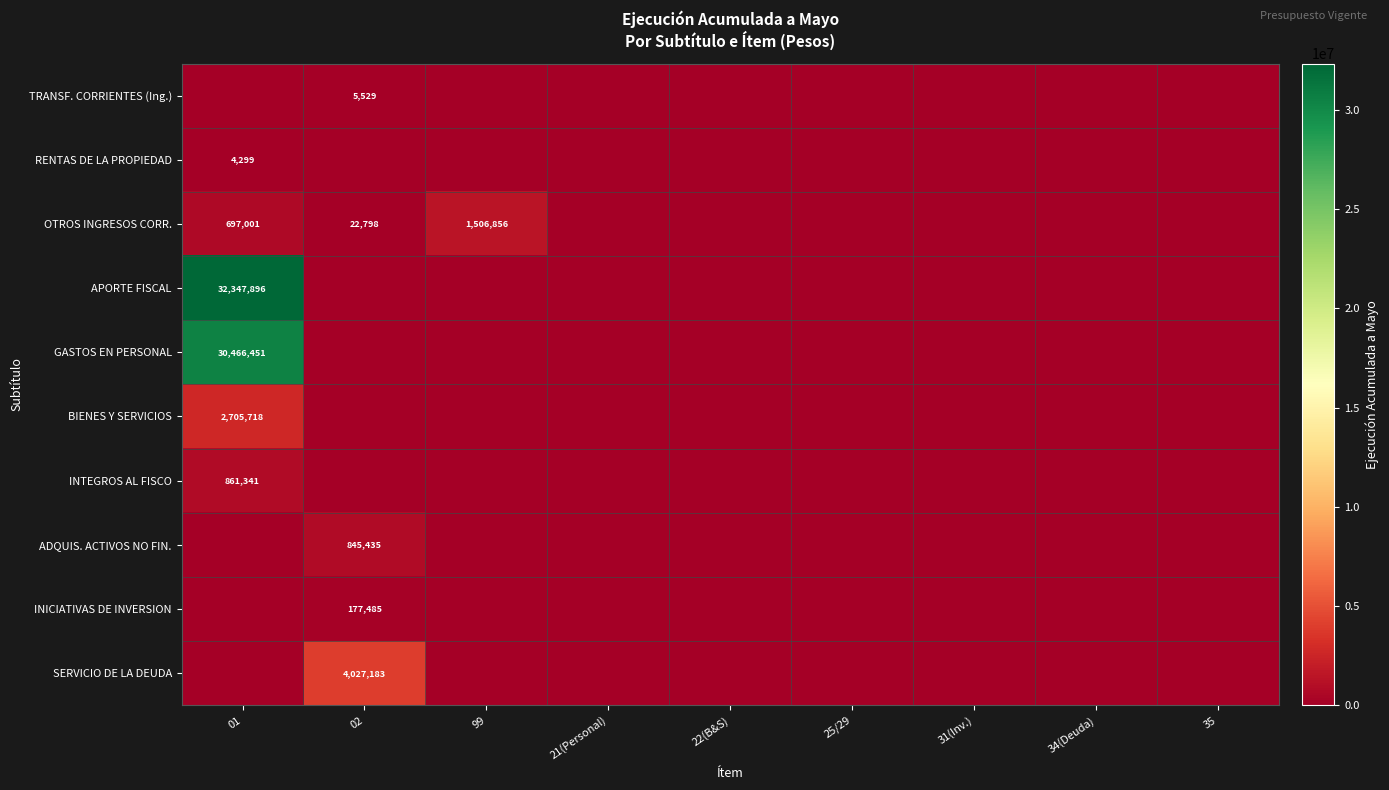

The value of OTROS INGRESOS CORR. at 02 is 37830. True or false?

False